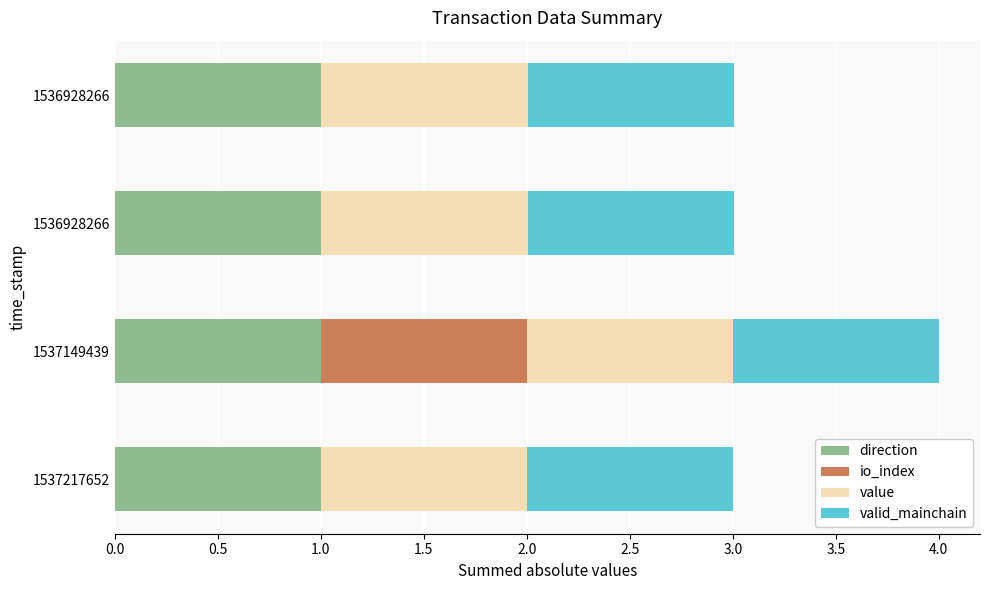

What are all the series names shown in the legend?

direction, io_index, value, valid_mainchain